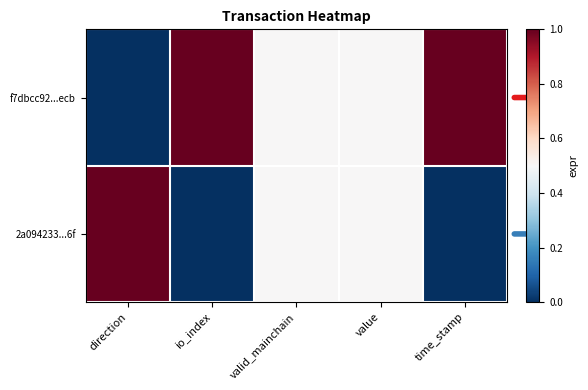

Reading left to right, list all the values displayed in this chart.

f7dbcc92...ecb: direction=0.0	io_index=1.0	valid_mainchain=0.5	value=0.5	time_stamp=1.0
2a094233...6f: direction=1.0	io_index=0.0	valid_mainchain=0.5	value=0.5	time_stamp=0.0